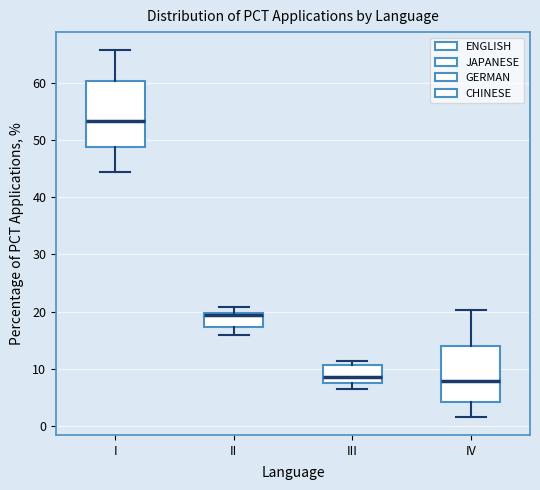

Comparing the boxes themselves (not the whiskers), which one is the tallest?

I